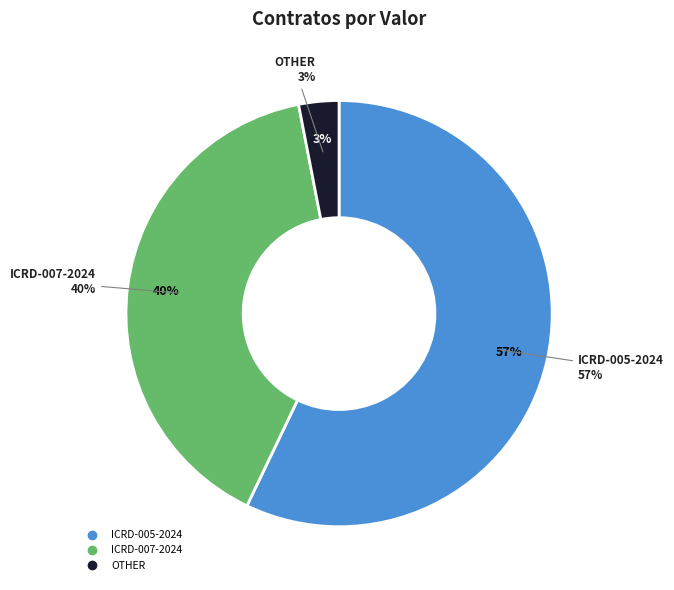

Which slice represents more than half of the pie?

ICRD-005-2024